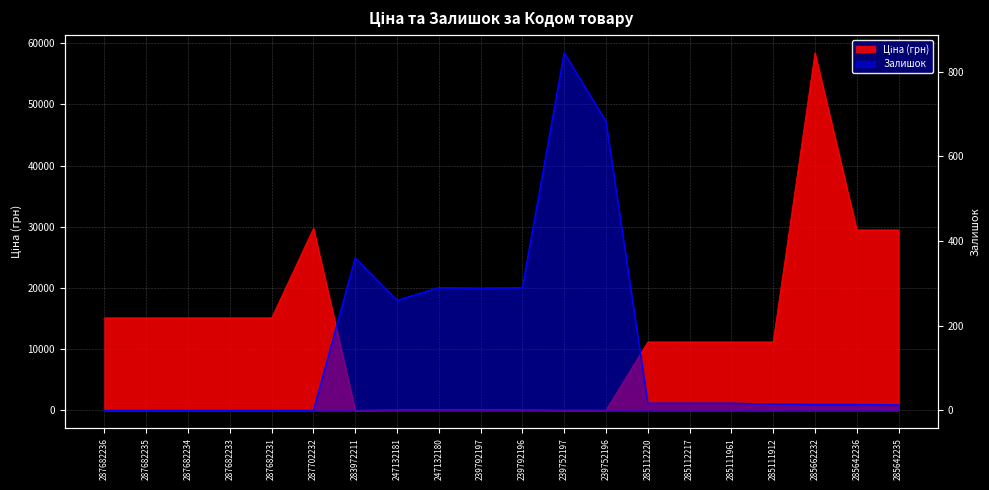

At which category does Ціна reach its first local peak?

287702232